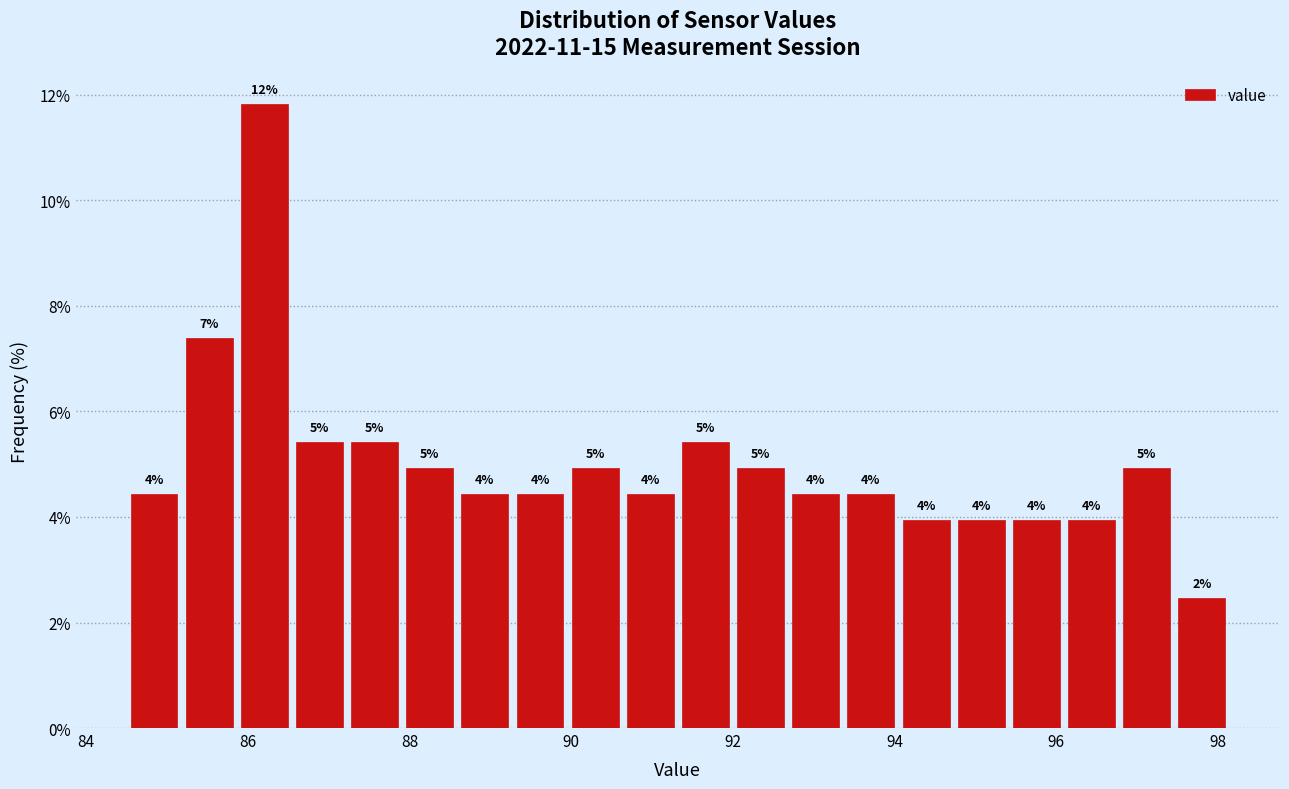

Around what value on the x-axis is the tallest bar? Give the approximate position of its centre, as read against the axis.

86.2